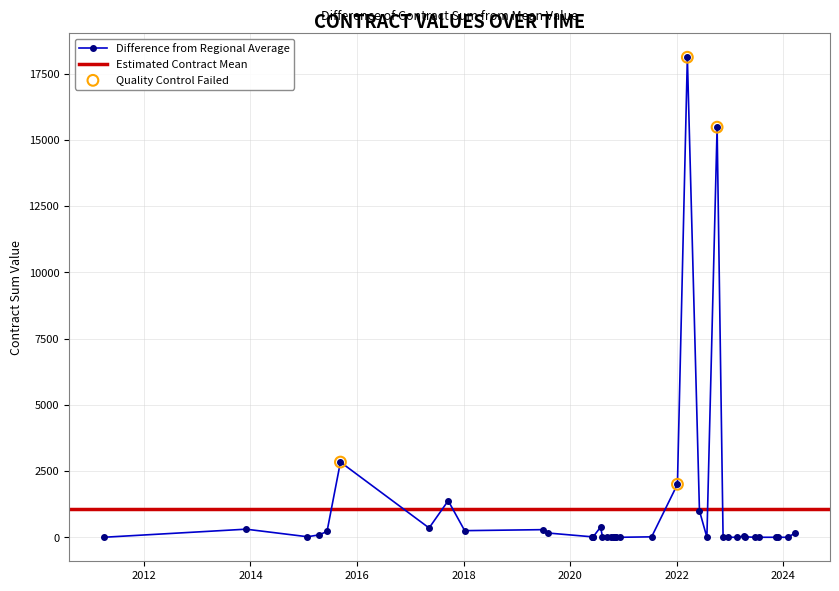

What is the ratio of the value at 2020-11-09 to the value at 2020-06-02?

1.0